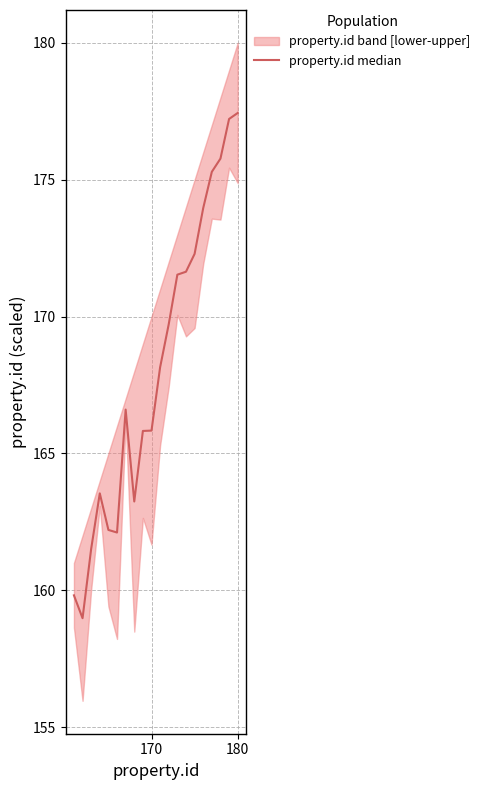

How many points are higher than both their immediate neighbors (excluding endpoints)?

2